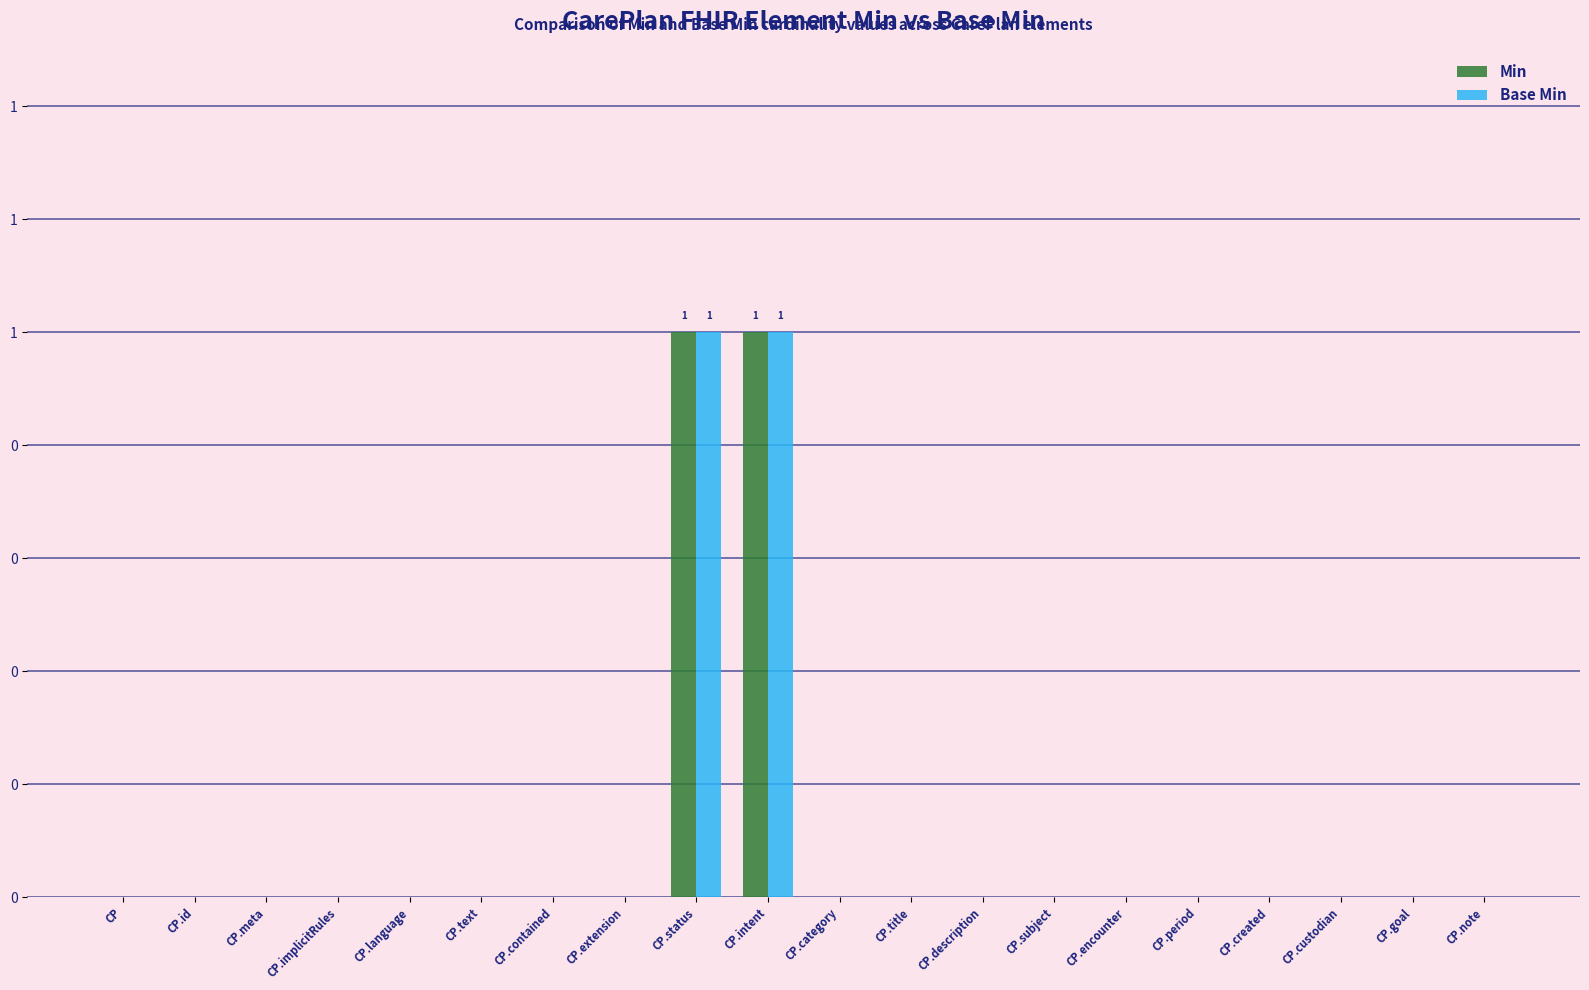

Does the chart contain stacked bars?

No